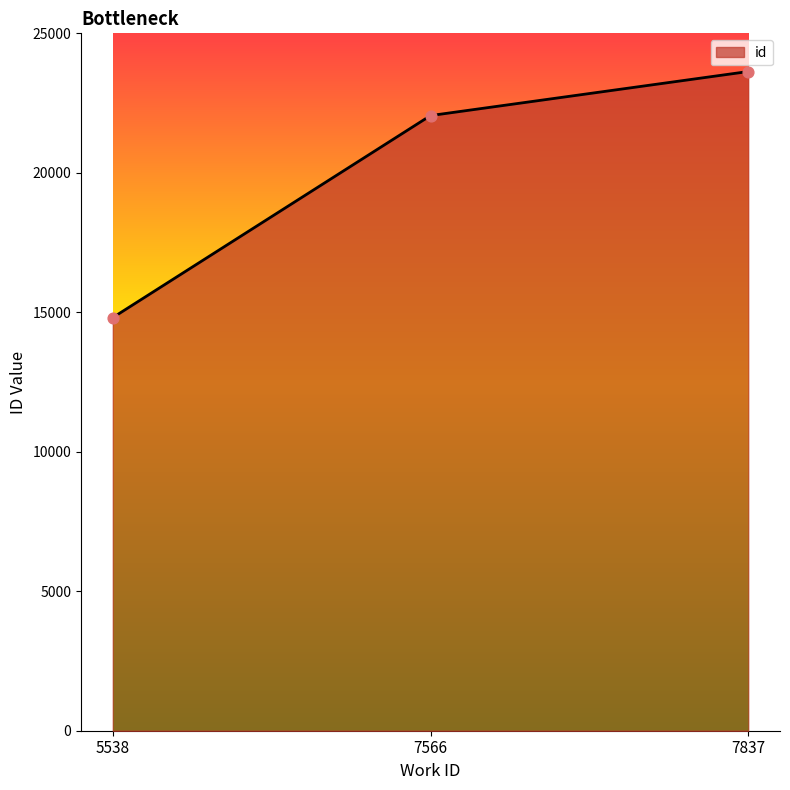

What is the change in value from 5538 to 7837?

+8821